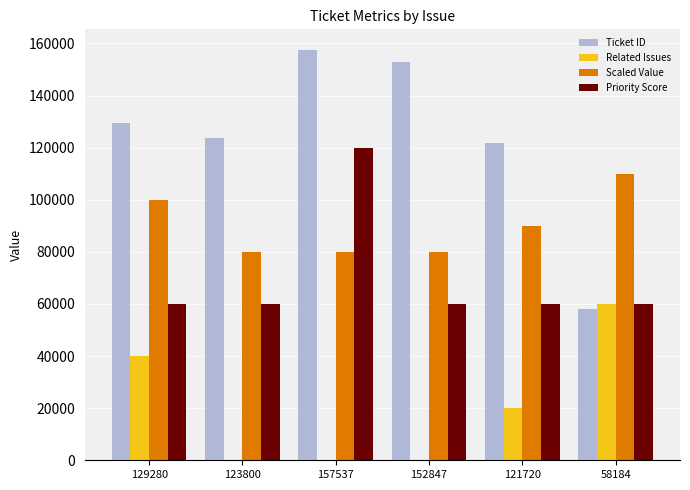

Reading left to right, extract all data points from this chart.

Ticket ID: 129280=129280	123800=123800	157537=157537	152847=152847	121720=121720	58184=58184
Related Issues: 129280=40000	123800=0	157537=0	152847=0	121720=20000	58184=60000
Scaled Value: 129280=100000	123800=80000	157537=80000	152847=80000	121720=90000	58184=110000
Priority Score: 129280=60000	123800=60000	157537=120000	152847=60000	121720=60000	58184=60000